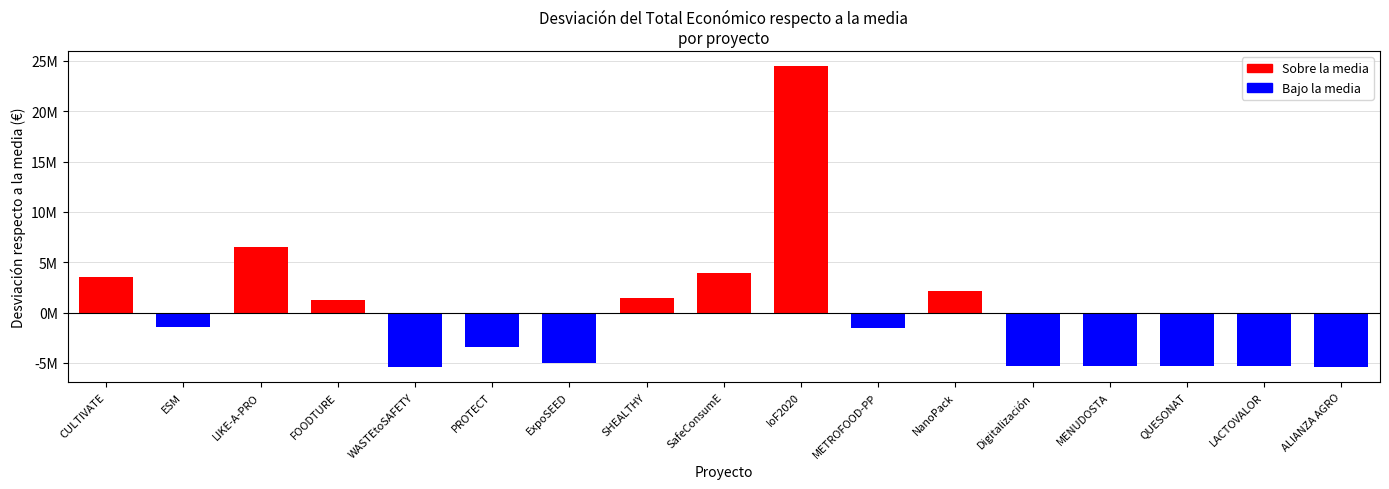

How many bars are there in total?

17